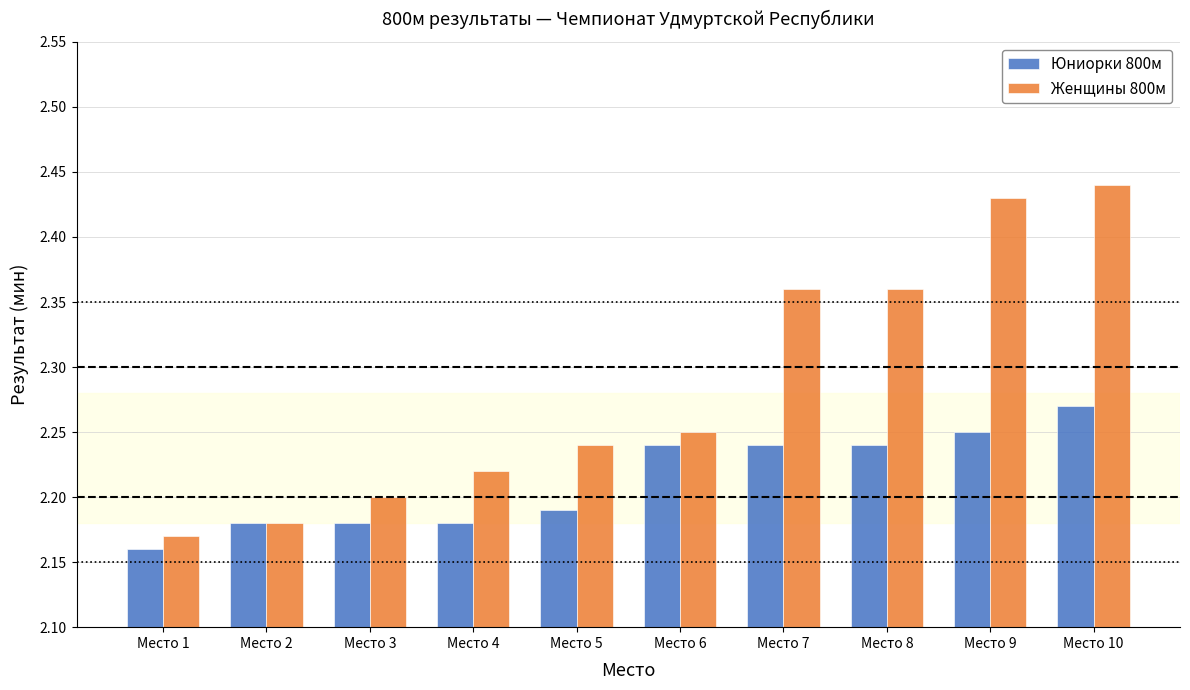

Is it true that Юниорки 800м equals 2.2 at Место 7?

True